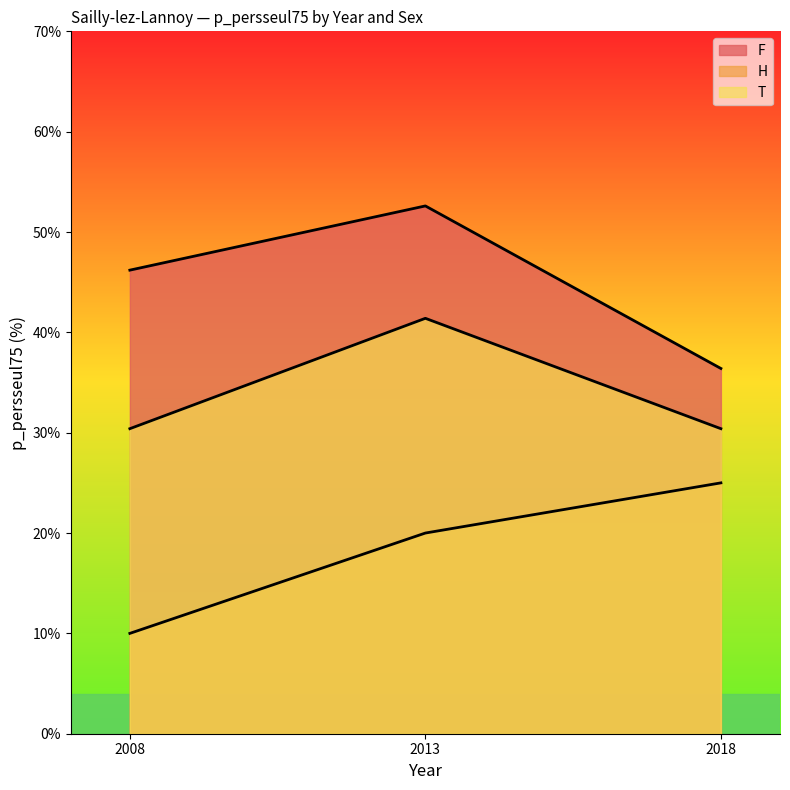

What is the value of the T point at the 3rd from the left?

30.4